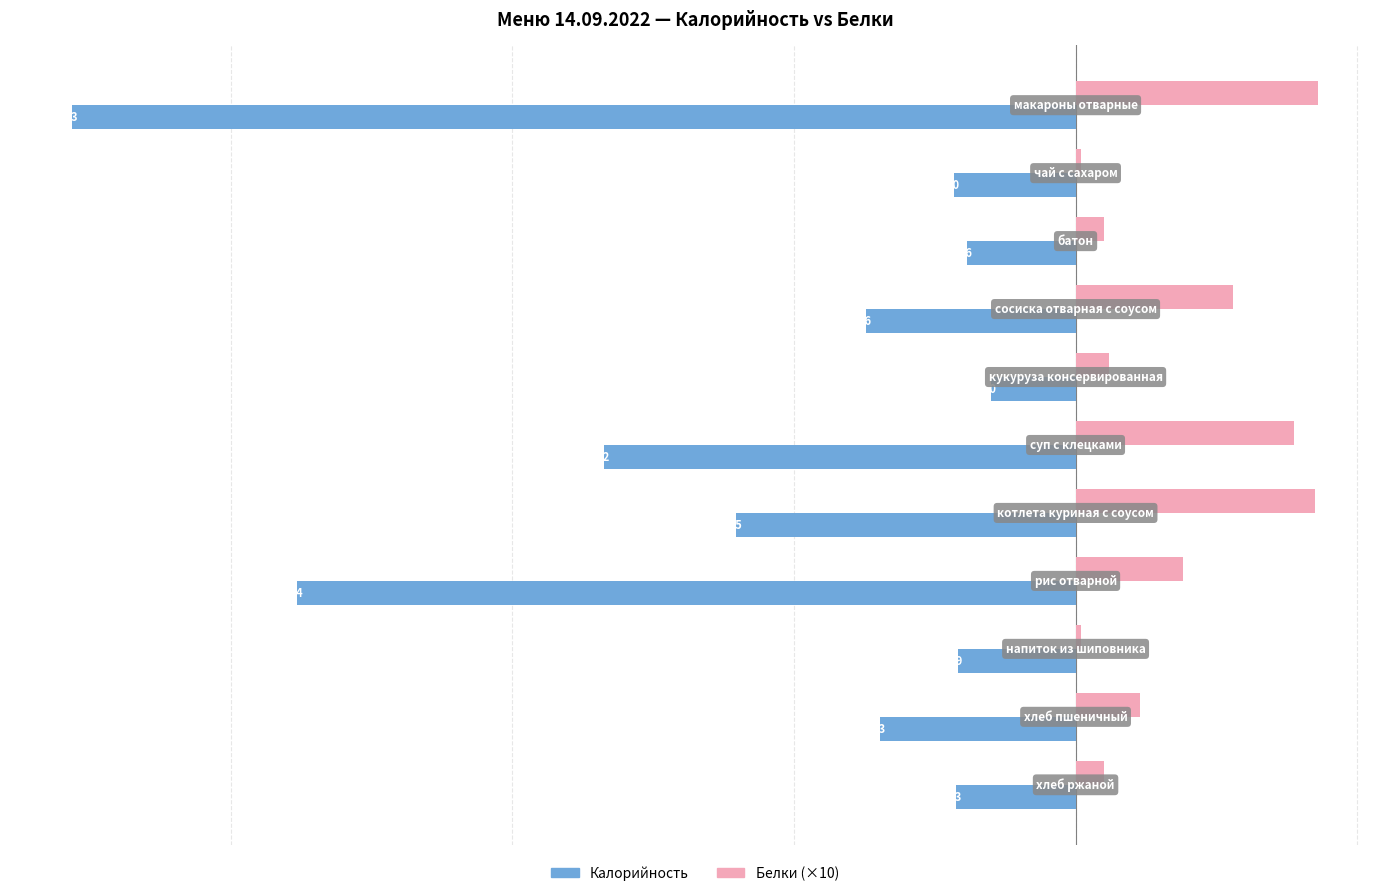

How many groups of bars are there?

11